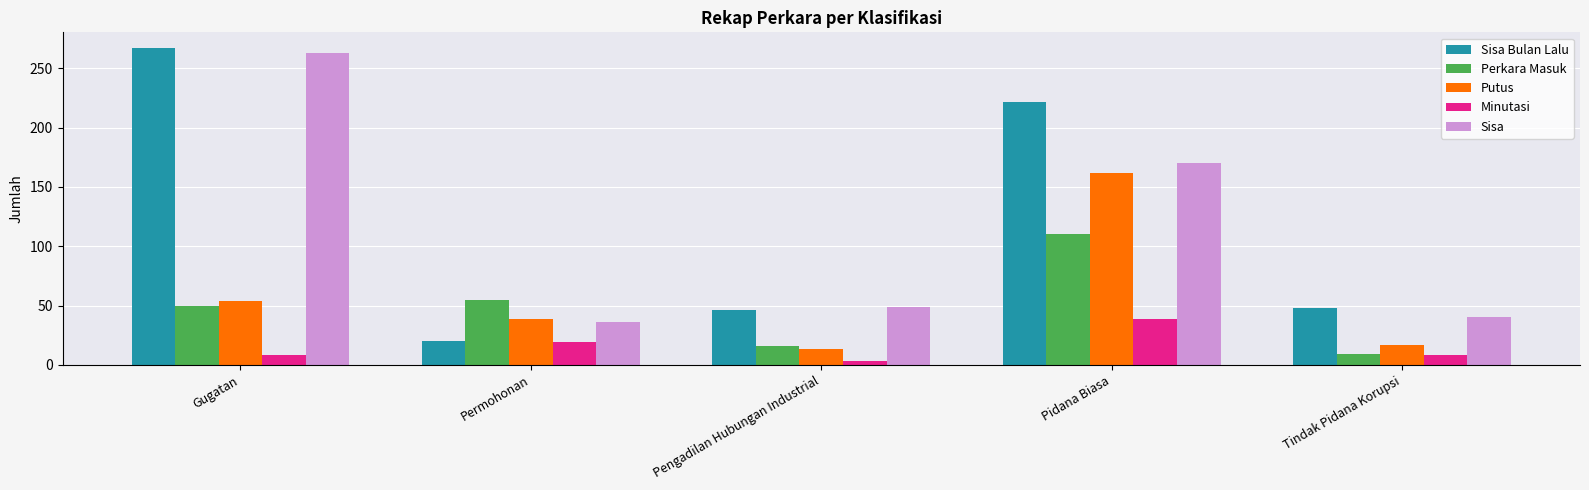

Does the chart contain any negative values?

No